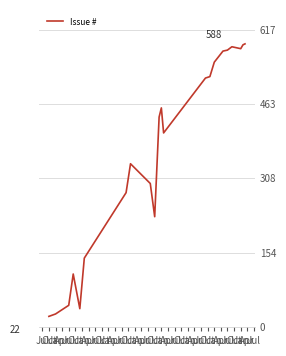

What is the smallest value displayed?

22